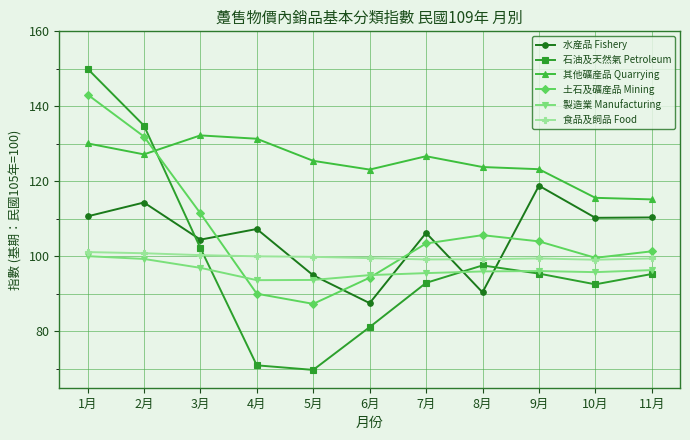

What is the label of the 11th point from the right?

1月